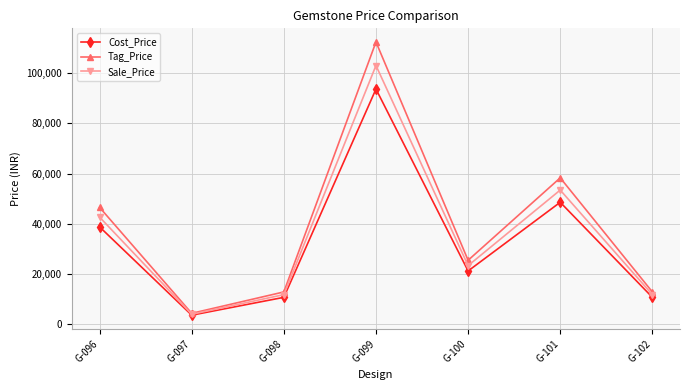

Rank the series by their maximum value, from lowest to highest.

Cost_Price, Sale_Price, Tag_Price